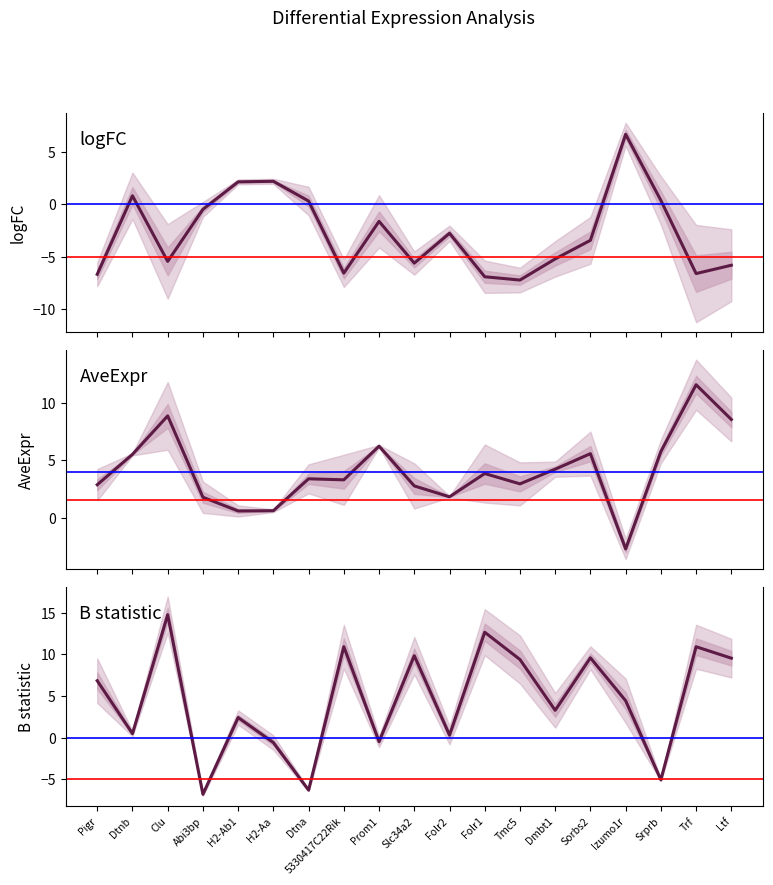

What is the approximate value of AveExpr at Izumo1r?

-2.7